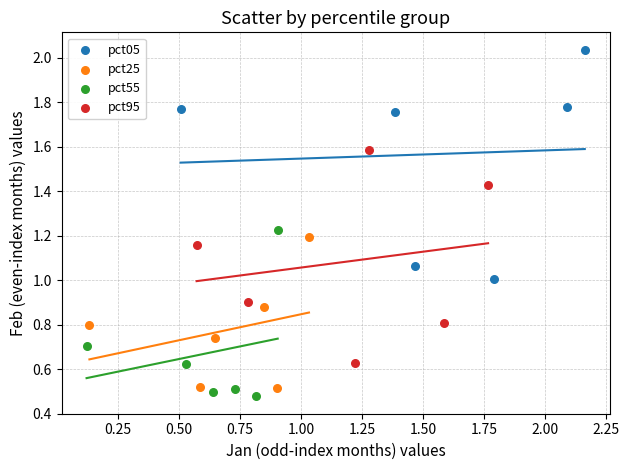

Which series contains the lowest Y value?

pct55